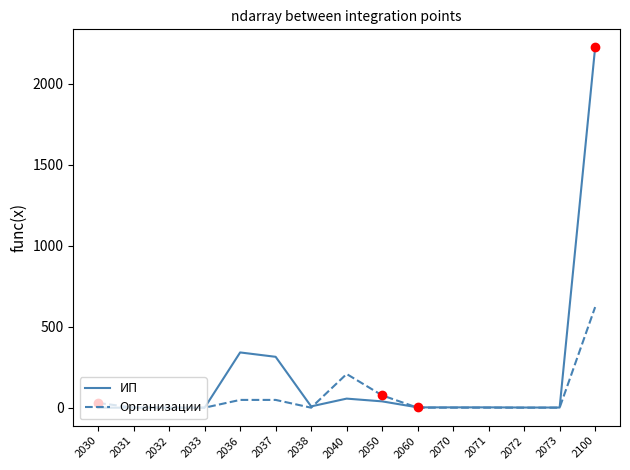

At which category is the sum across all series the highest?

2100